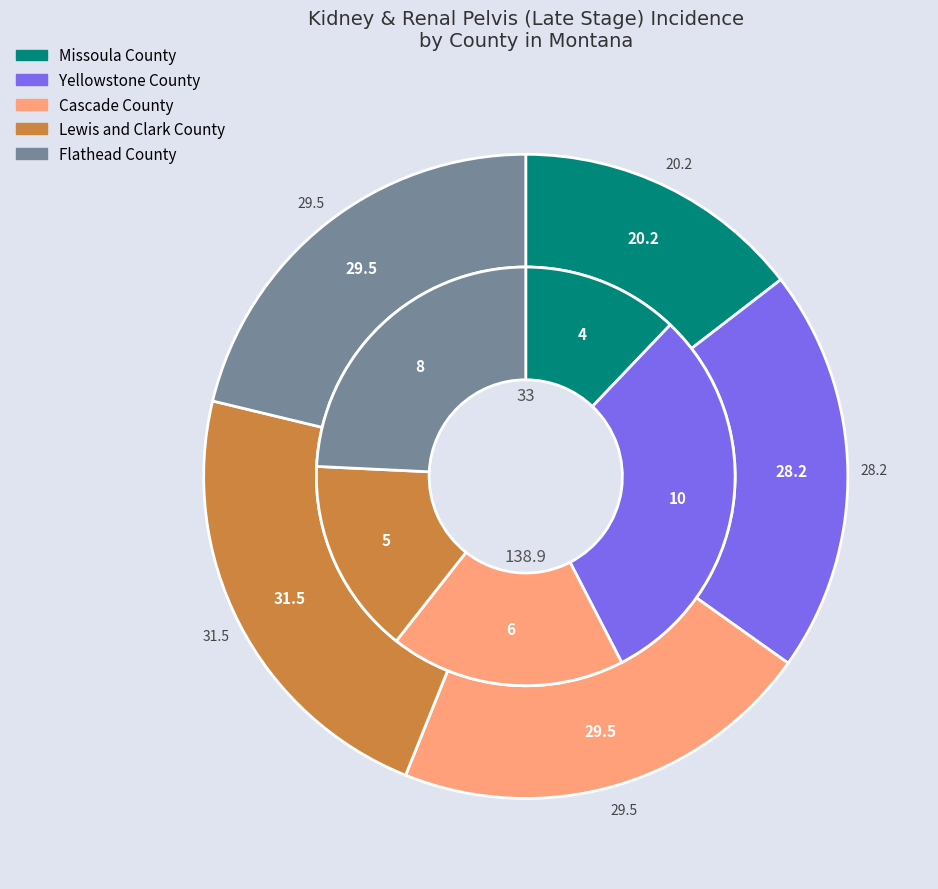

To the nearest percent, what percentage of the pie is Lewis and Clark County?

15%